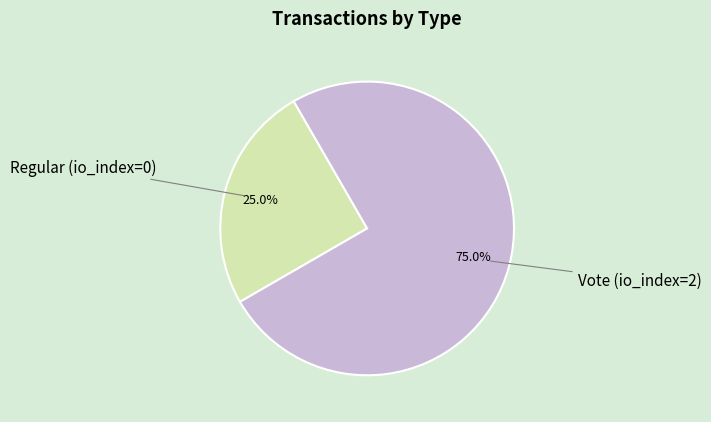

To the nearest percent, what is the difference between the Vote (io_index=2) and Regular (io_index=0) slice percentages?

50%